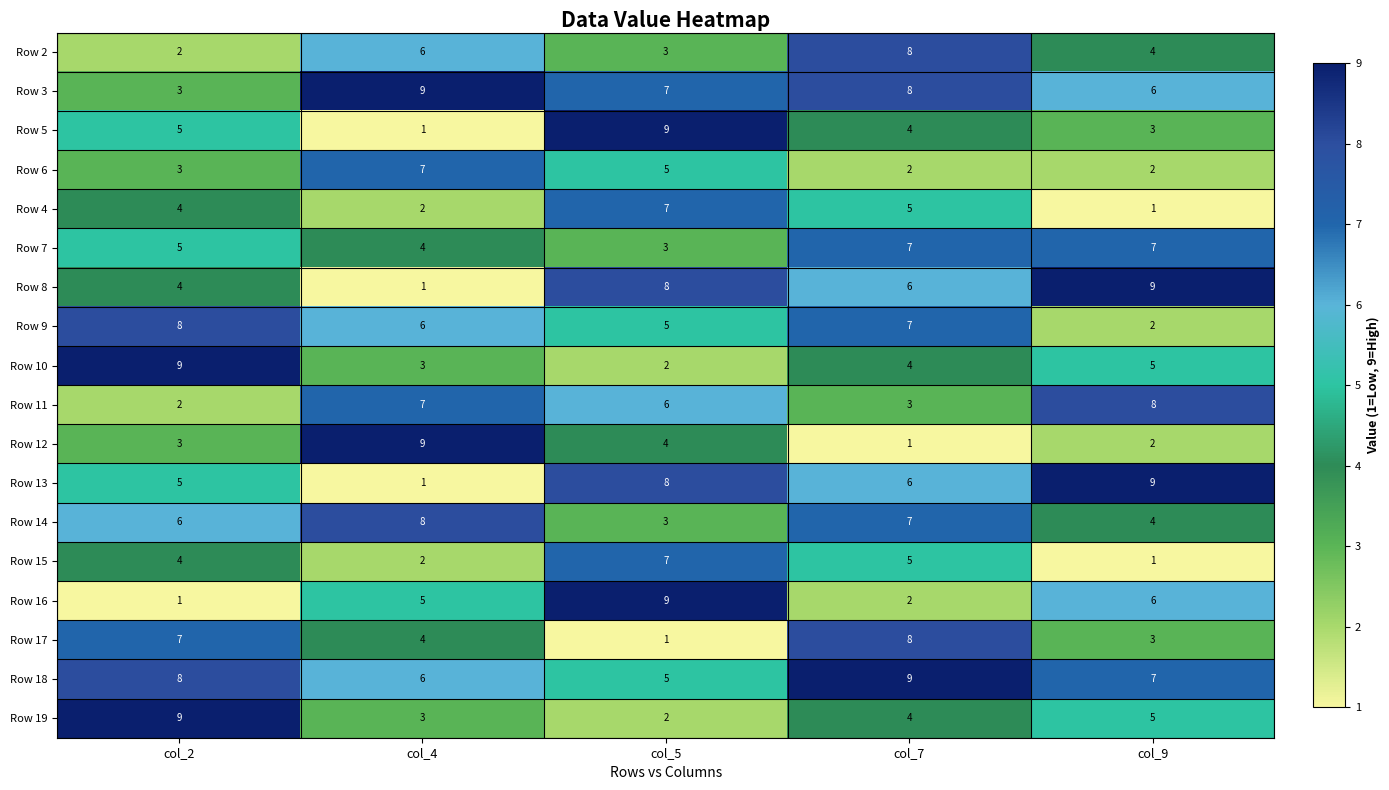

Which series changed the most between col_2 and col_7?

Row 2